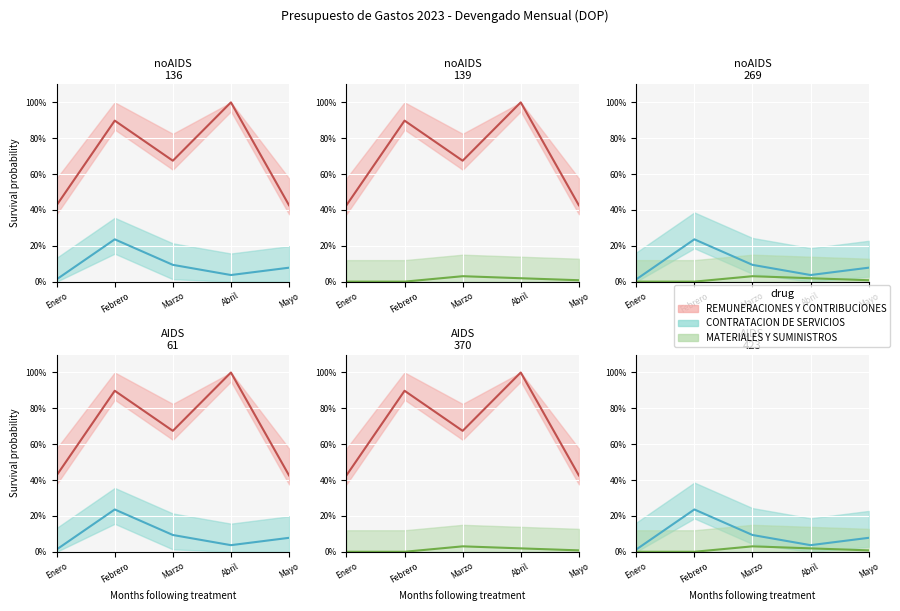

Between Marzo and Mayo, which is larger?

Marzo